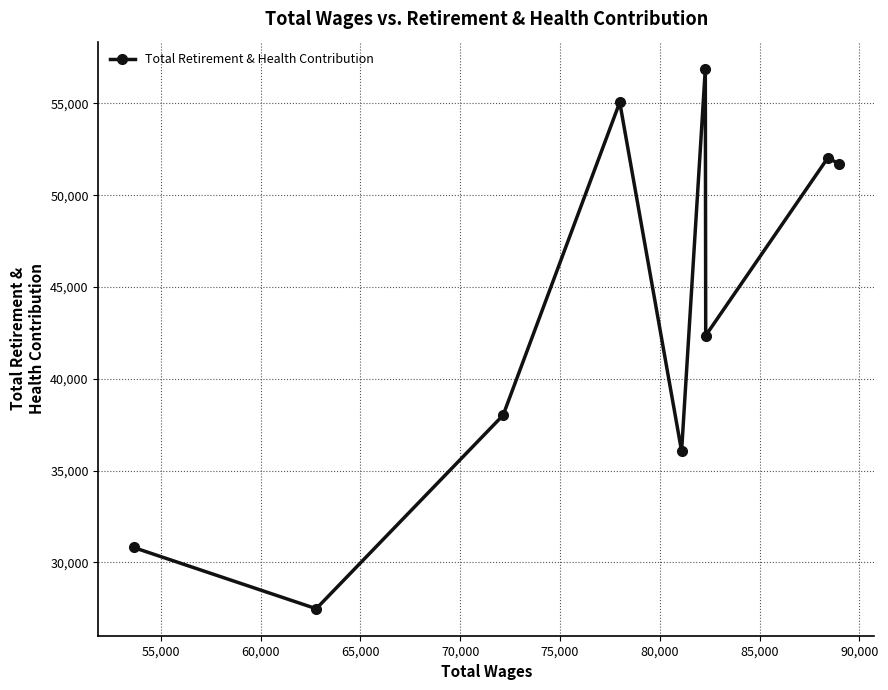

What is the maximum value shown in the chart?

56892